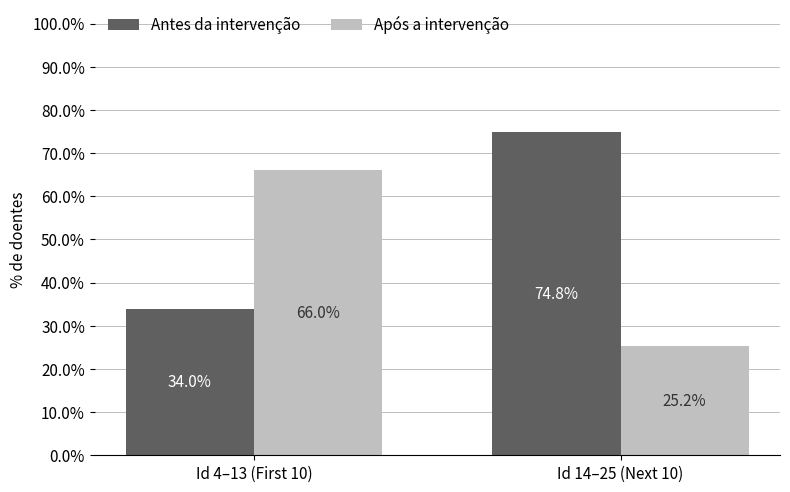

Reading left to right, extract all data points from this chart.

Antes da intervenção: 34.0	74.8
Após a intervenção: 66.0	25.2